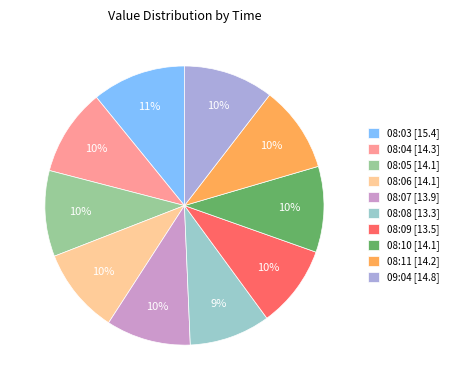

To the nearest percent, what portion does 08:08 represent?

9%